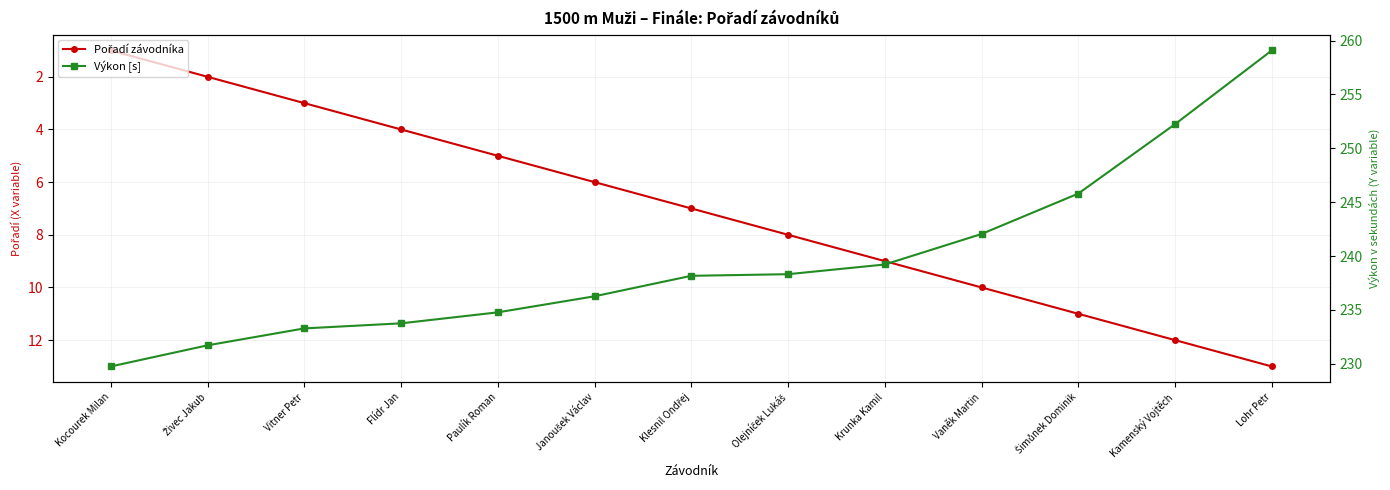

What are all the series names shown in the legend?

Pořadí závodníka, Výkon [s]